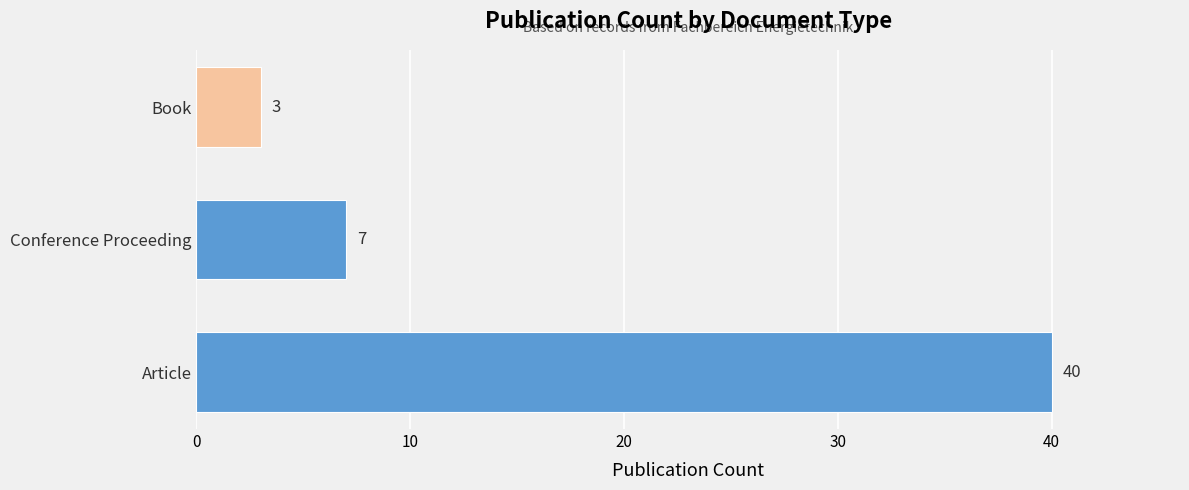

Rank the categories by value from lowest to highest.

Book, Conference Proceeding, Article